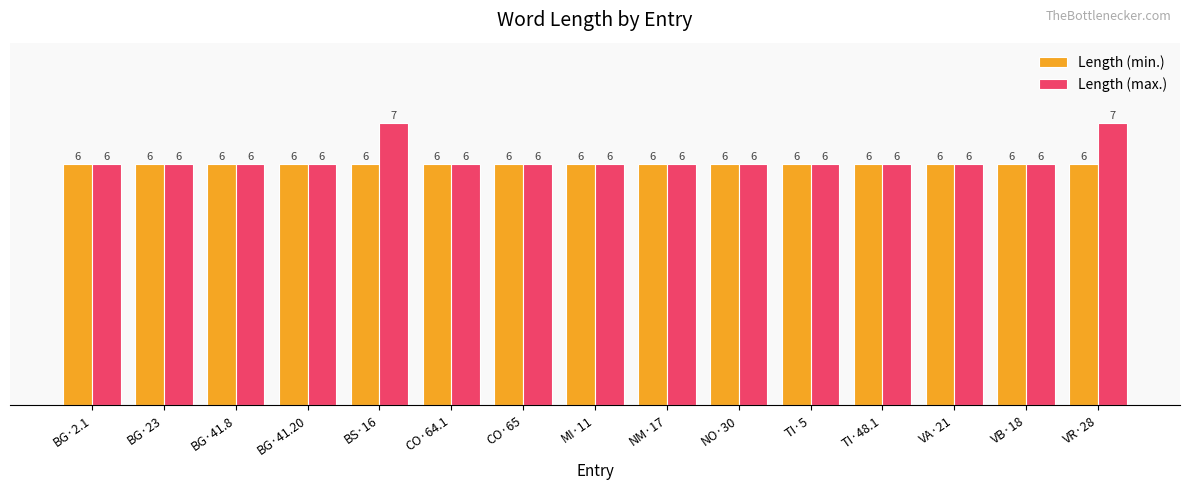

What is the greatest value displayed?

7